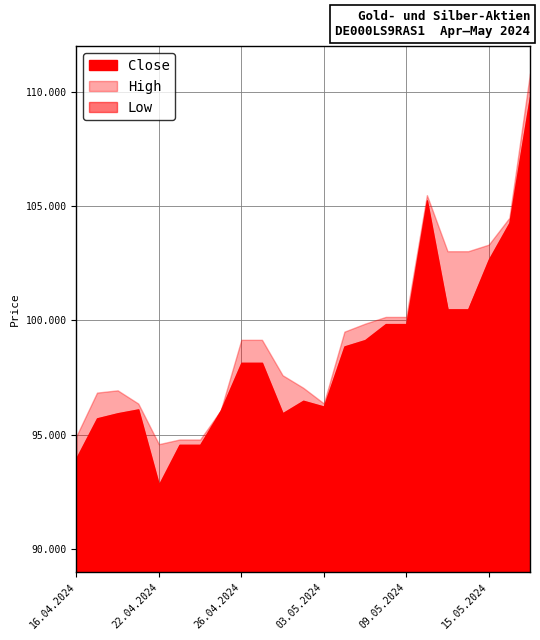

True or false: Close and High intersect in this chart.

False